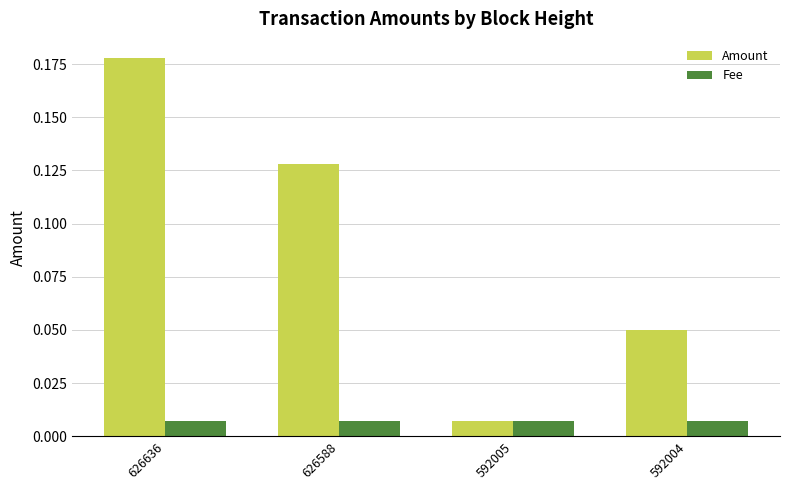

Rank the series by their average value, from highest to lowest.

Amount, Fee